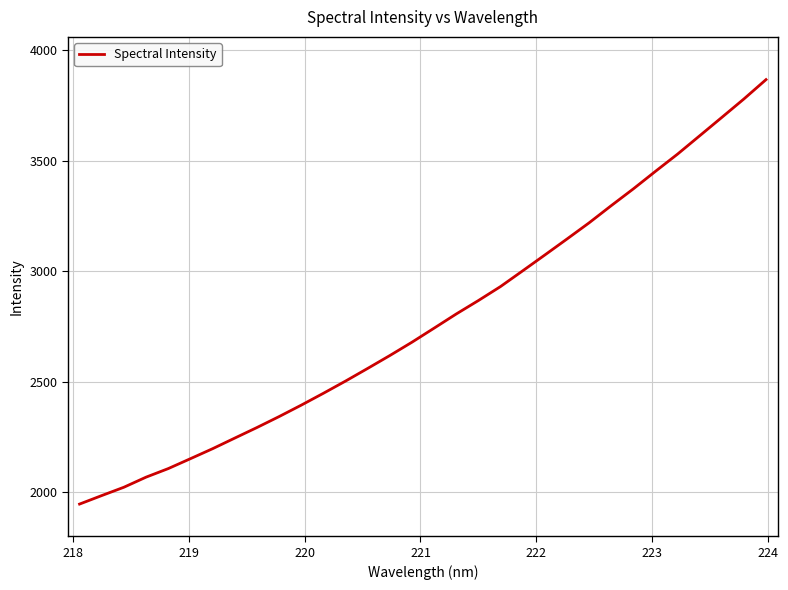

What is the difference between the second highest and second lowest values?

1794.8